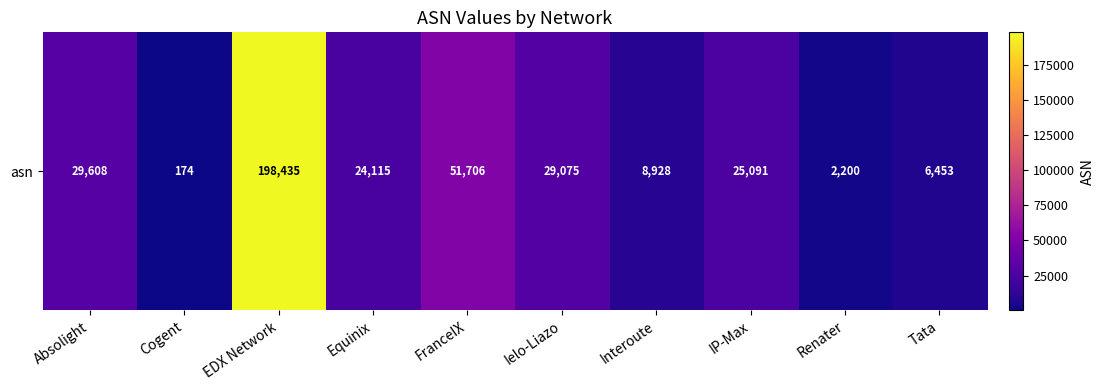

What is the difference between the values at Absolight and Equinix?

5493